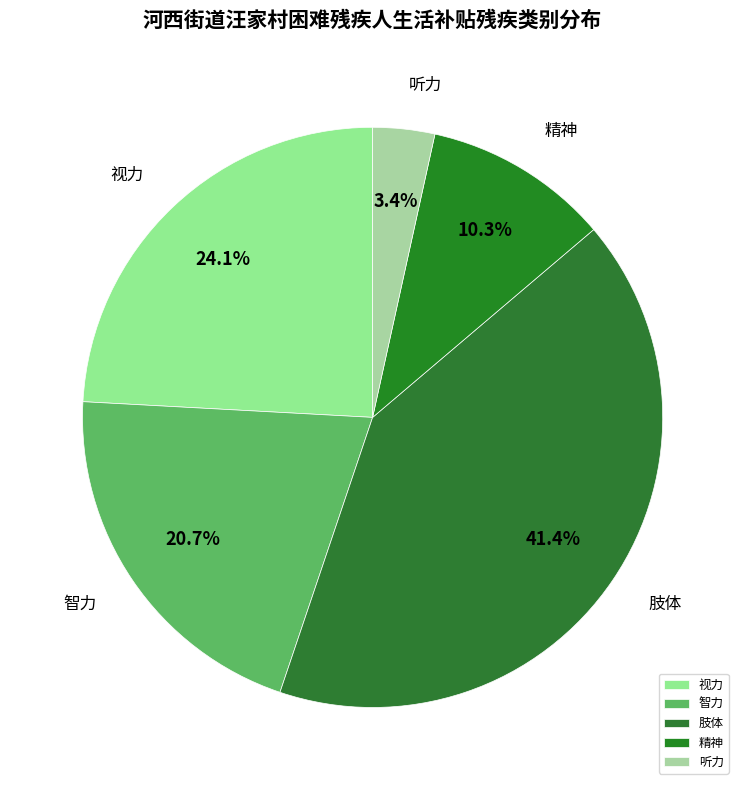

How many slices are in this pie chart?

5